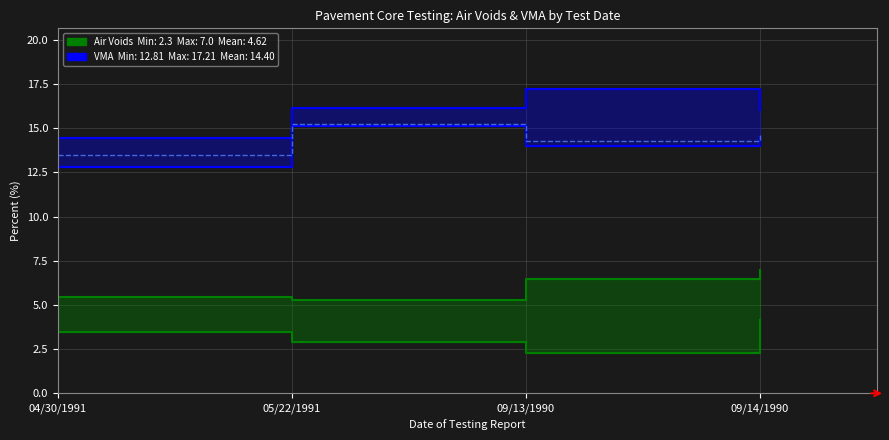

Is this an area chart (filled region under the line)?

No